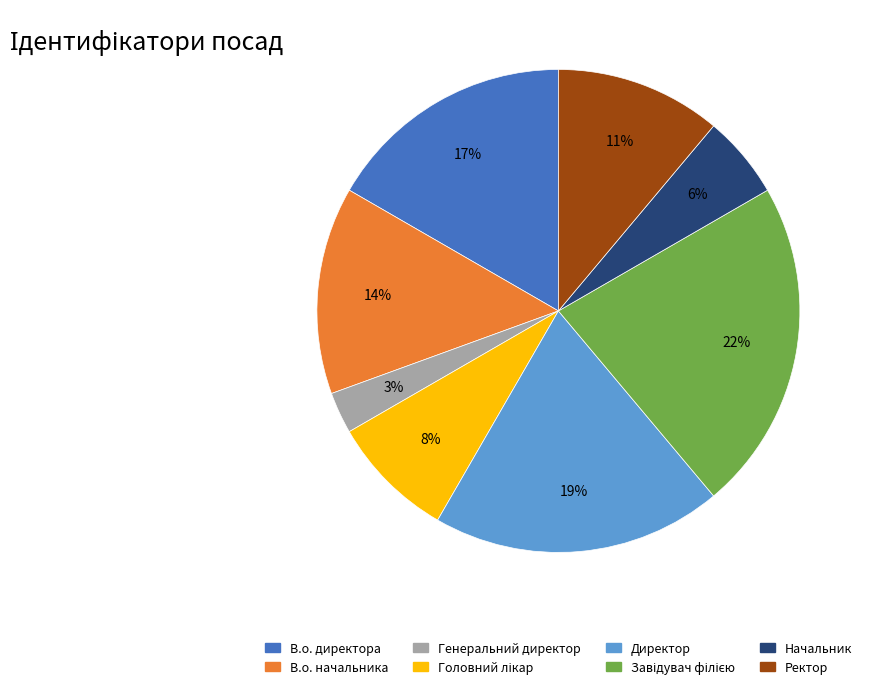

Which category has the smallest portion of the pie?

Генеральний директор